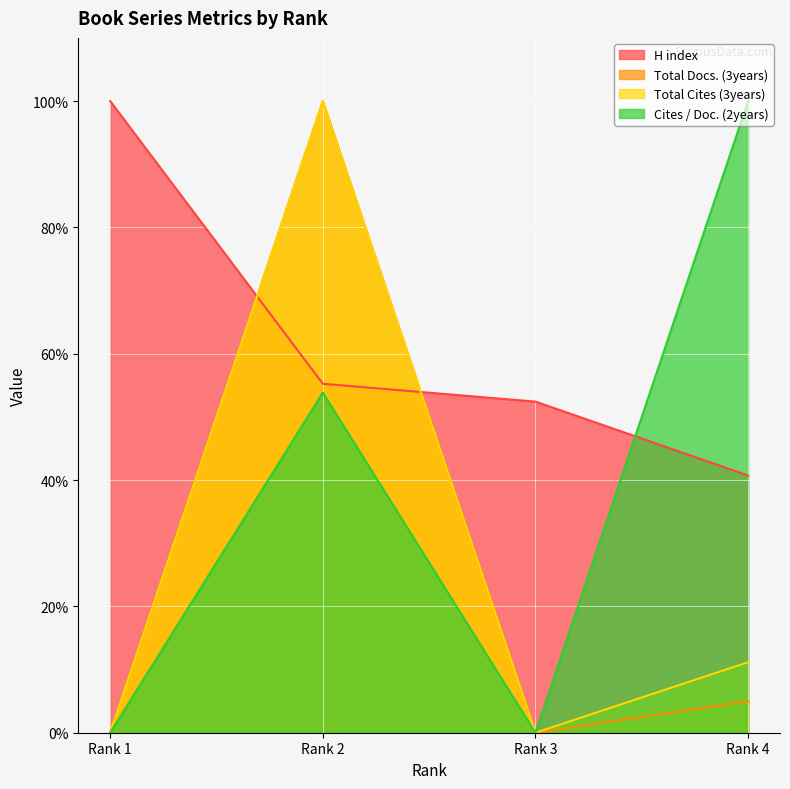

Rank the series by their maximum value, from highest to lowest.

Total Cites (3years), H index, Cites / Doc. (2years), Total Docs. (3years)